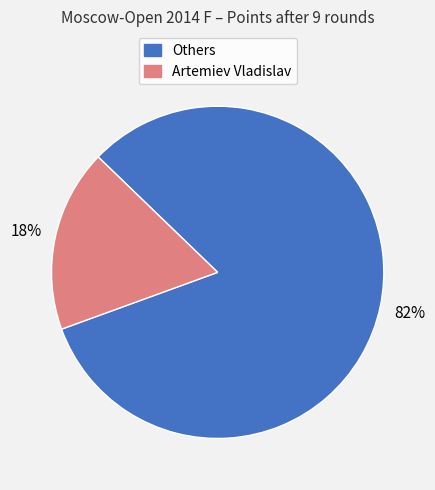

Is there any slice that represents more than half of the pie?

Yes